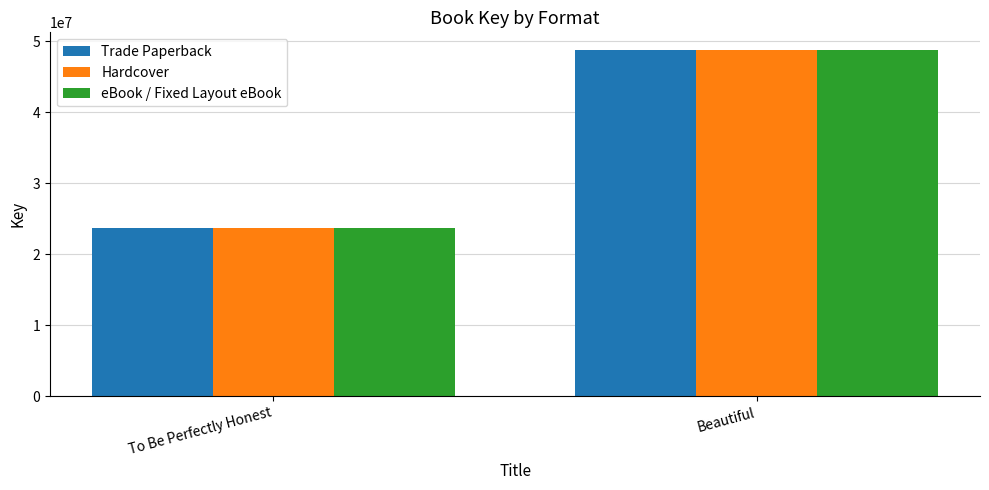

What is the greatest value displayed?

48825628